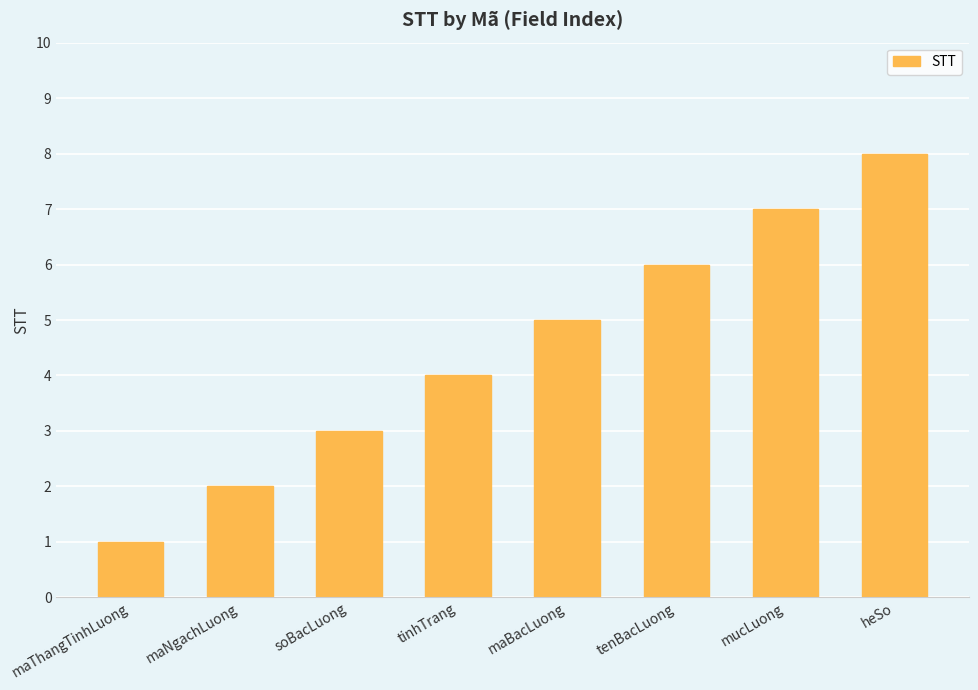

At which label is the value closest to 4?

tinhTrang